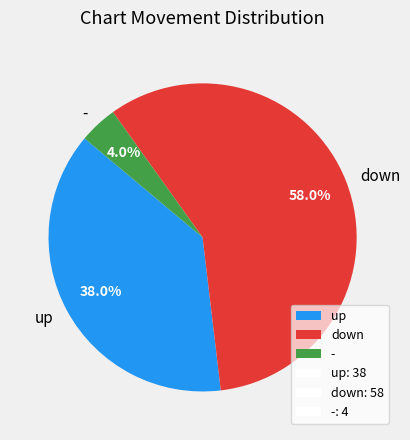

To the nearest percent, what is the difference between the largest and smallest slice percentages?

54%